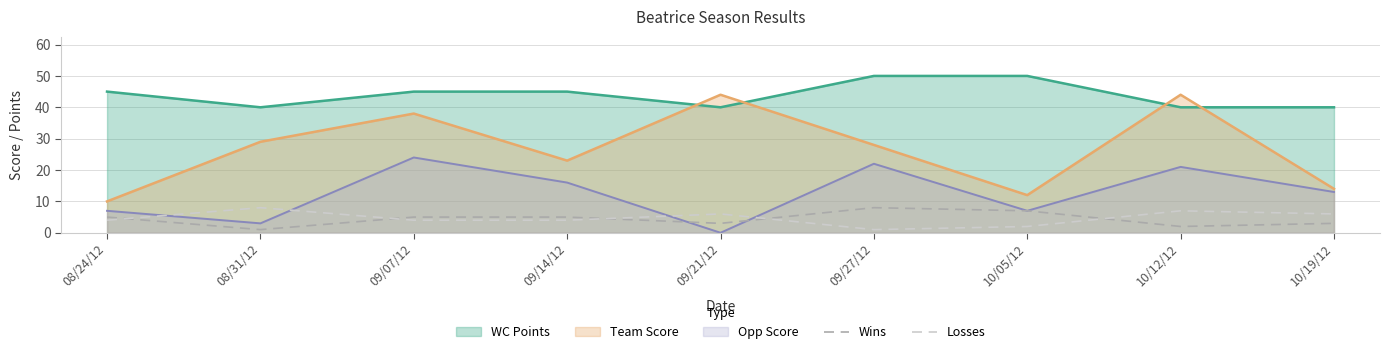

Which series has the largest total across all categories?

WC Points